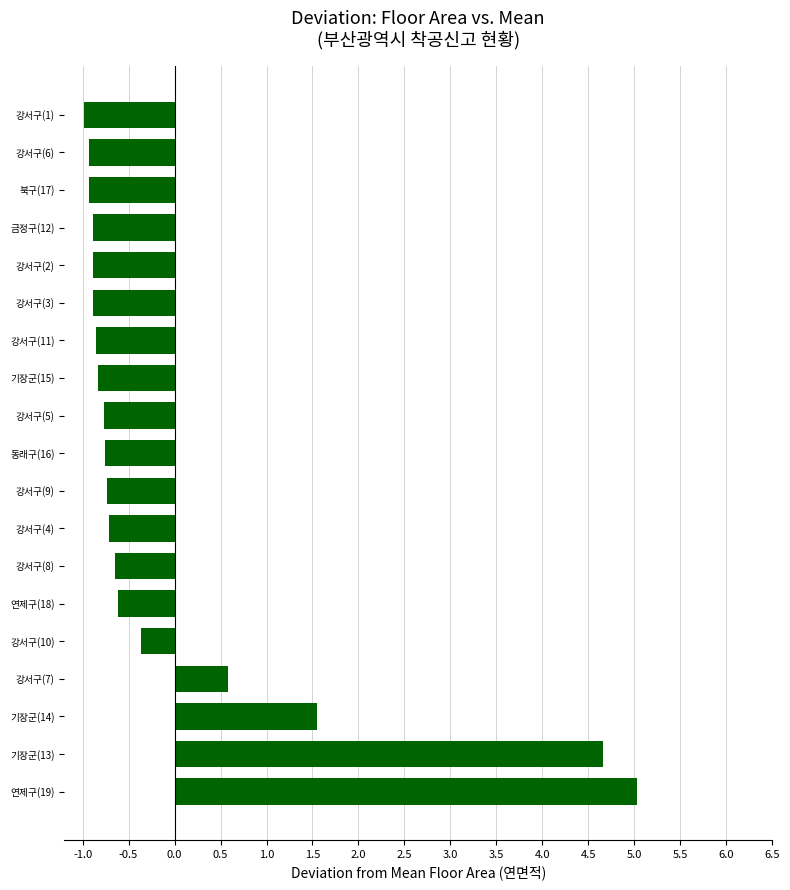

What is the smallest value displayed?

-1.0